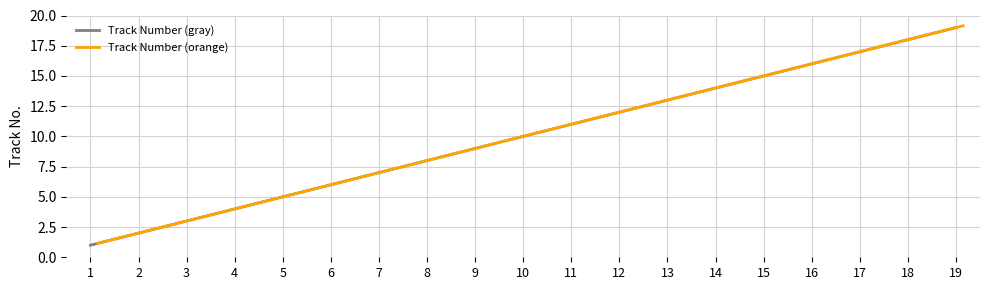

What is the difference between the second highest and minimum values in the Track Number (orange) series?

17.0